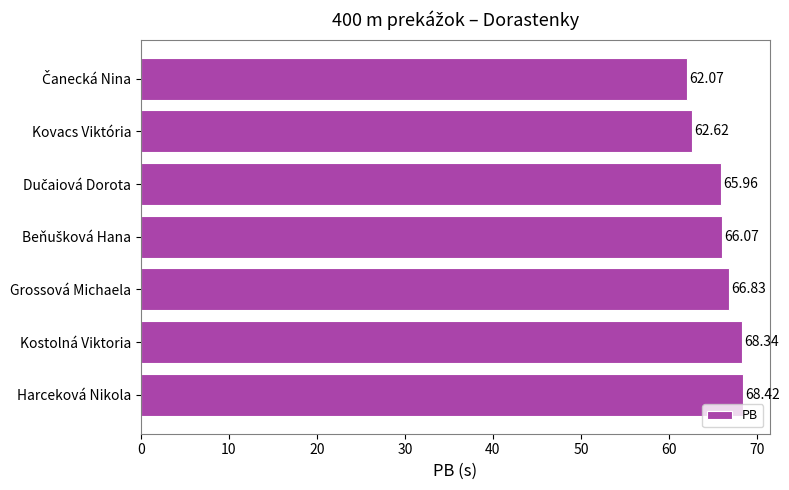

What is the sum of all values?

460.3